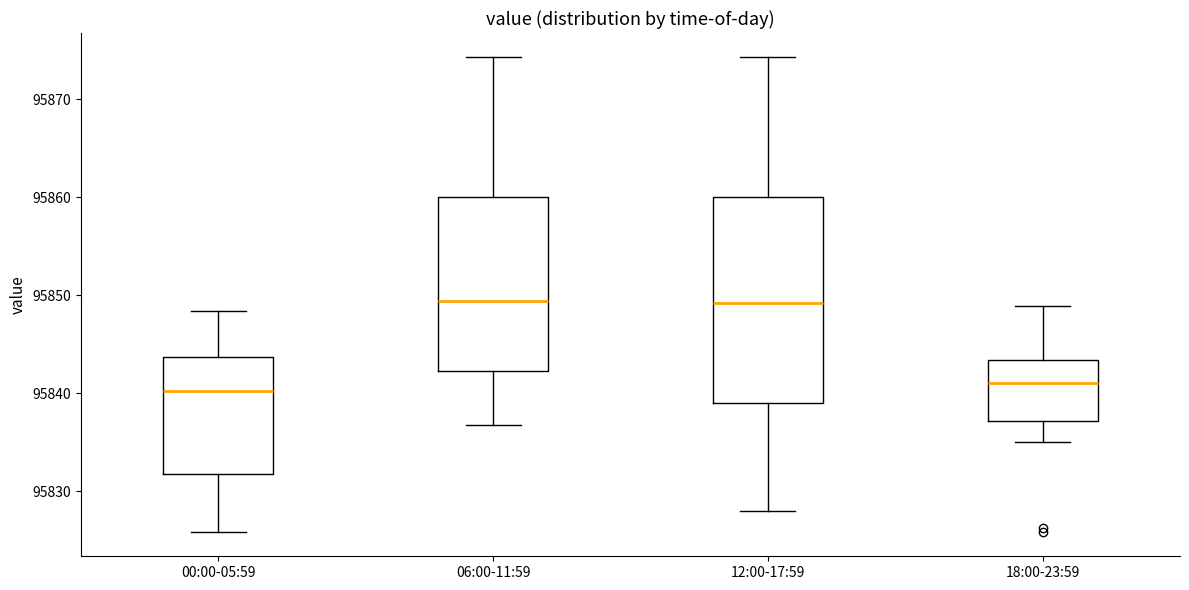

Where does the lower whisker of the box for 12:00-17:59 end on the y-axis? The values are not printed on the chart, so give them approximately, as read against the axis.

95828